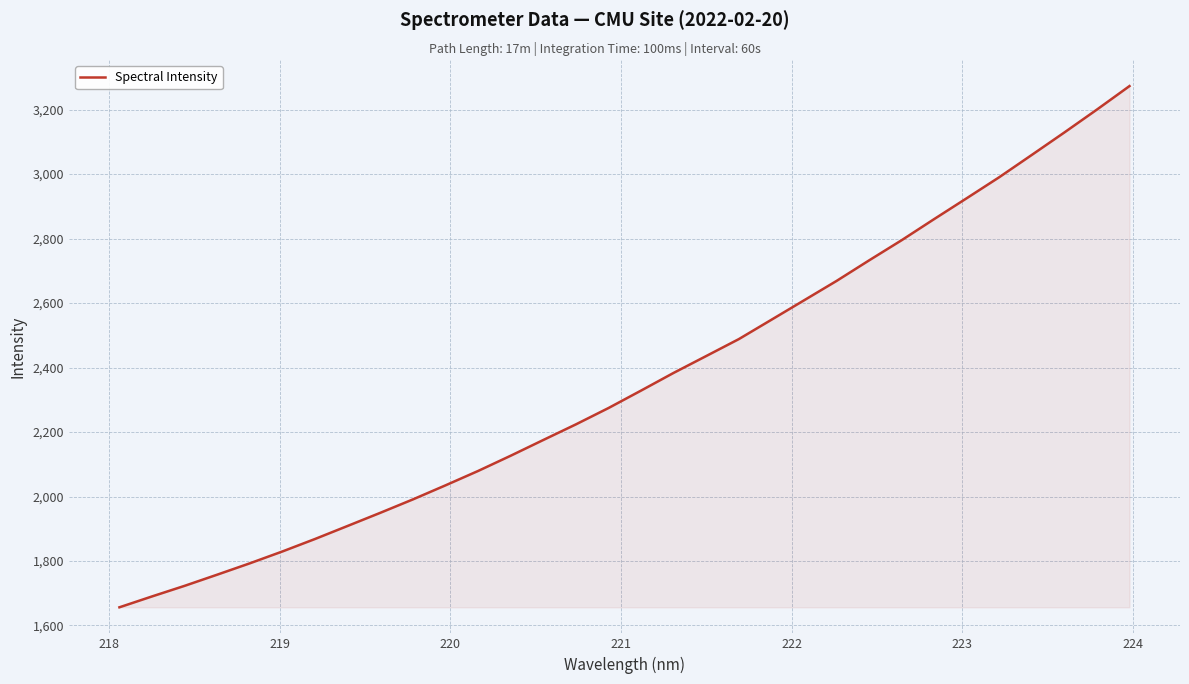

What is the maximum value shown in the chart?

3272.9